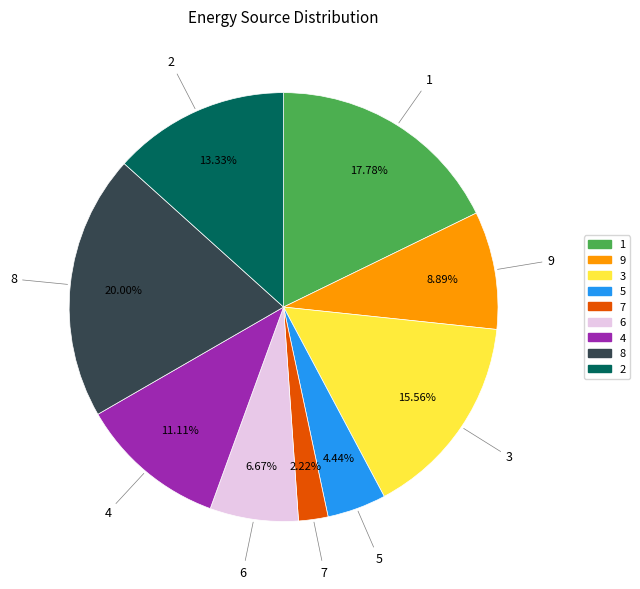

What percentage is NOT represented by 2?

86.7%